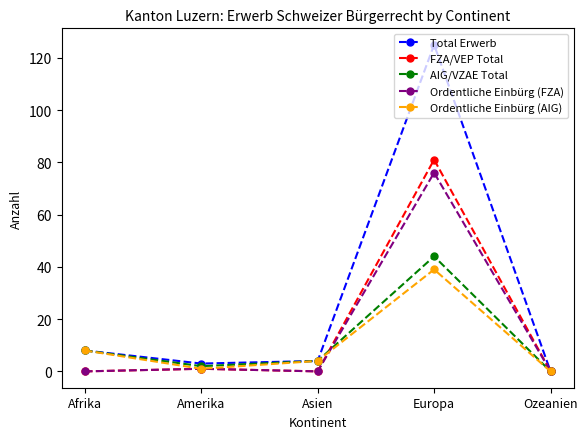

How many series are shown in this chart?

5